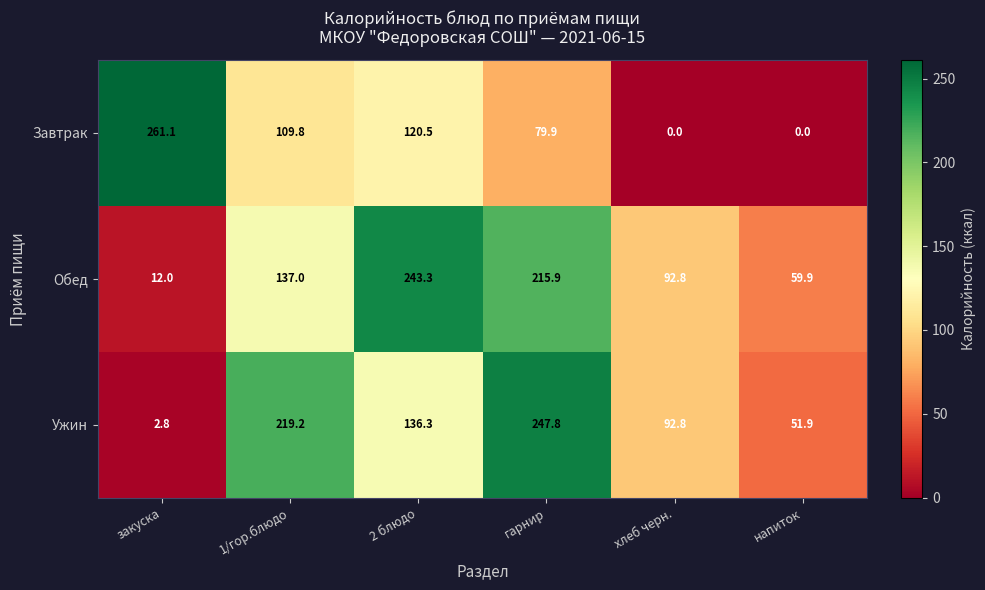

At which label does Ужин first exceed 136?

1/гор.блюдо